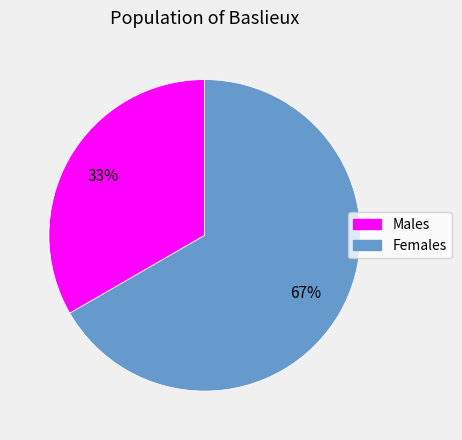

How many segments does this pie chart have?

2